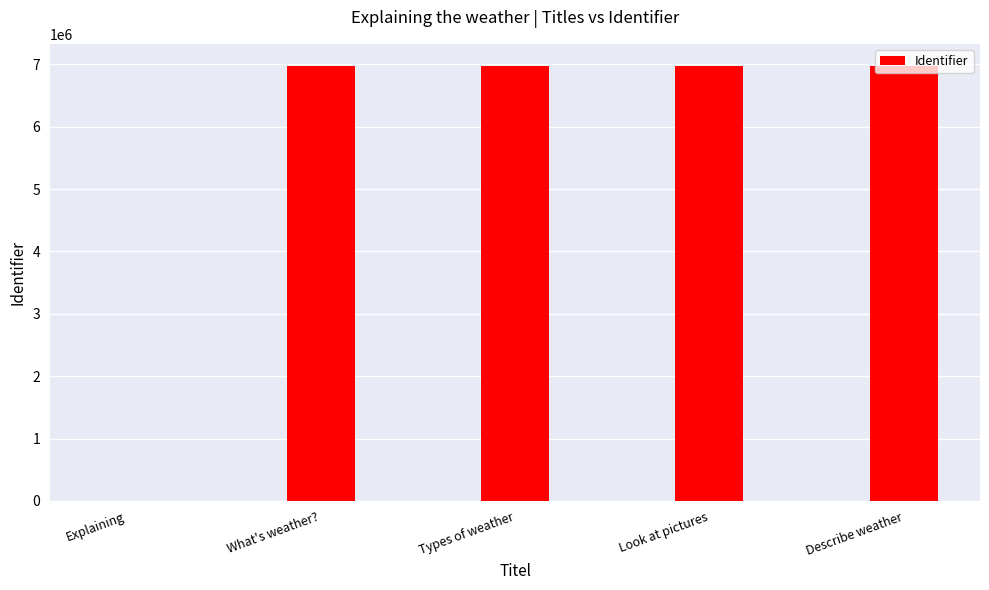

What is the change in value from What's weather? to Types of weather?

+266